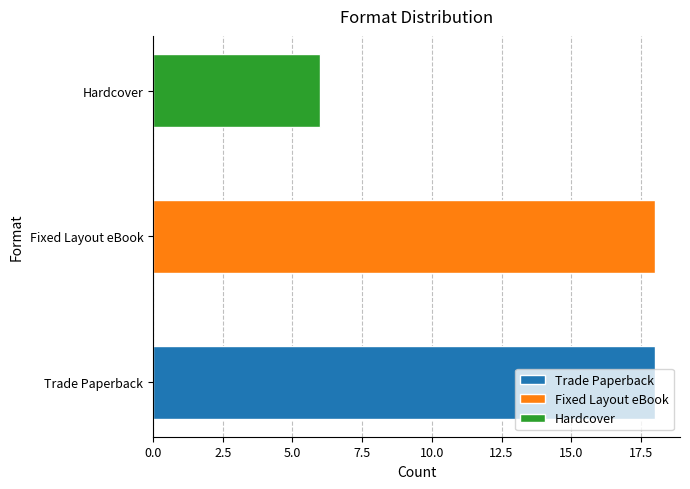

Does the chart contain any negative values?

No